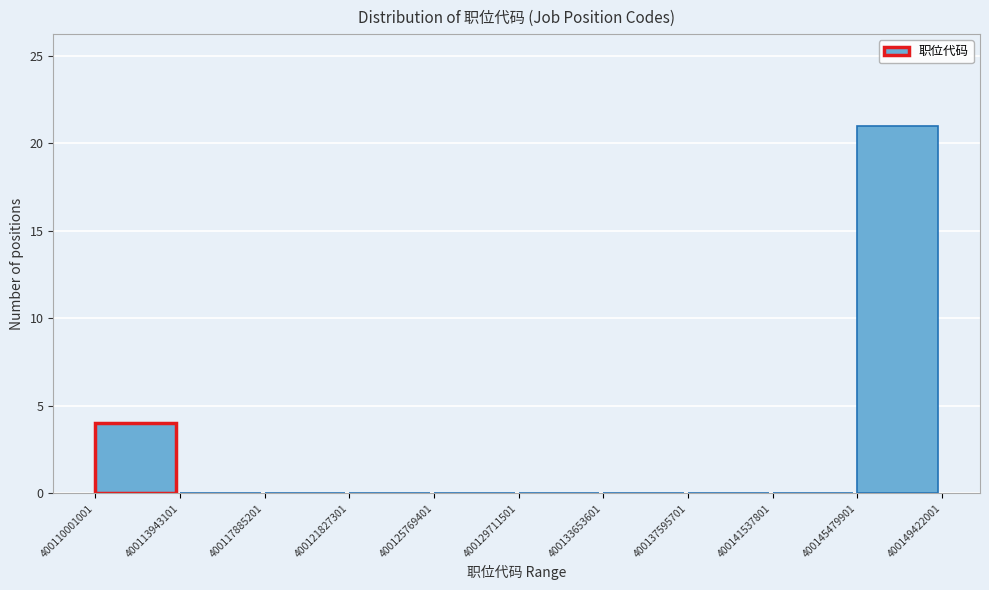

Reading left to right, transcribe this chart: for each bar, give the range it covers on the x-axis and its height. The values are not printed on the chart, so give them approximately, as read against the axis.

400110001001 to 400113943101: 4
400113943101 to 400117885201: 0
400117885201 to 400121827301: 0
400121827301 to 400125769401: 0
400125769401 to 400129711501: 0
400129711501 to 400133653601: 0
400133653601 to 400137595701: 0
400137595701 to 400141537801: 0
400141537801 to 400145479901: 0
400145479901 to 400149422001: 21